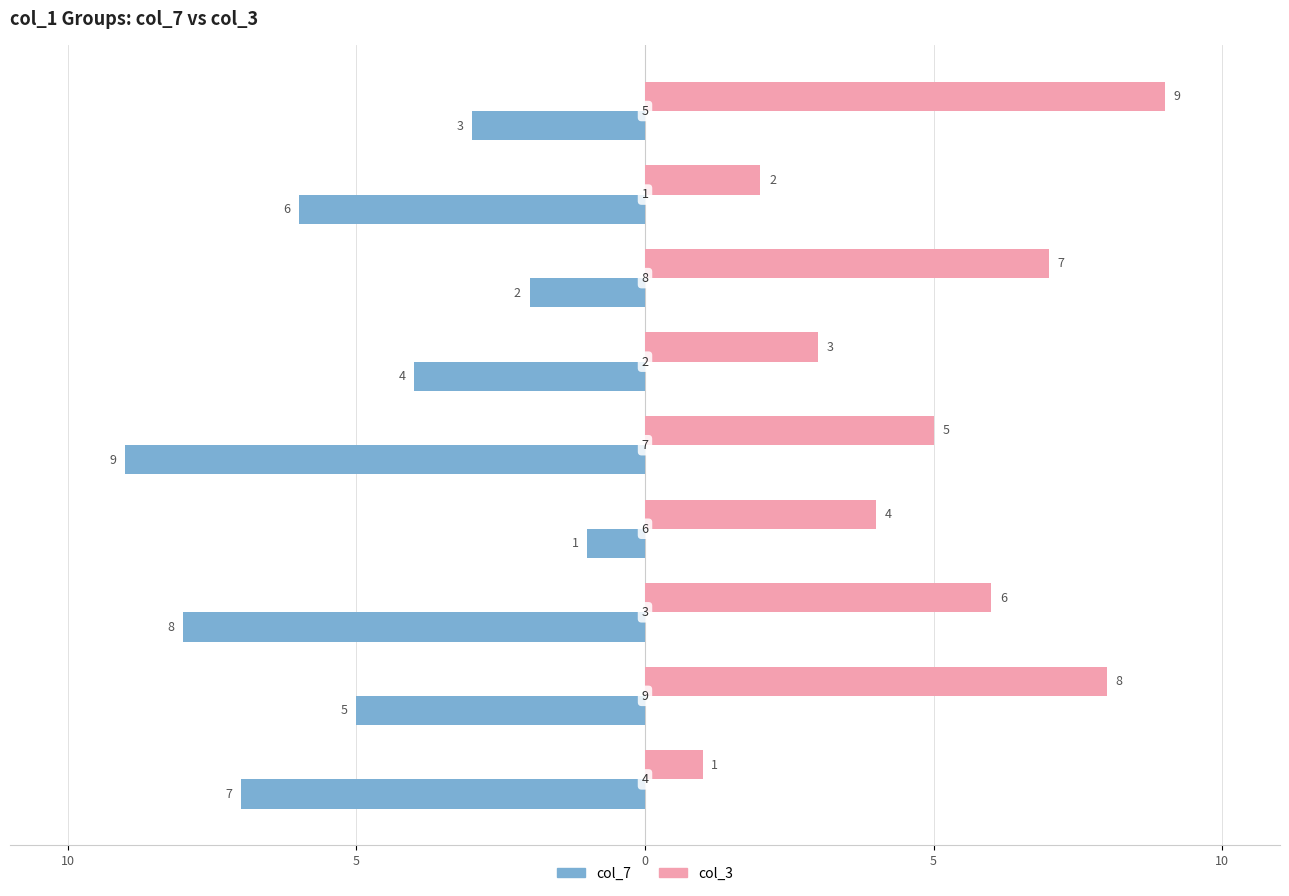

What are all the series names shown in the legend?

col_7, col_3